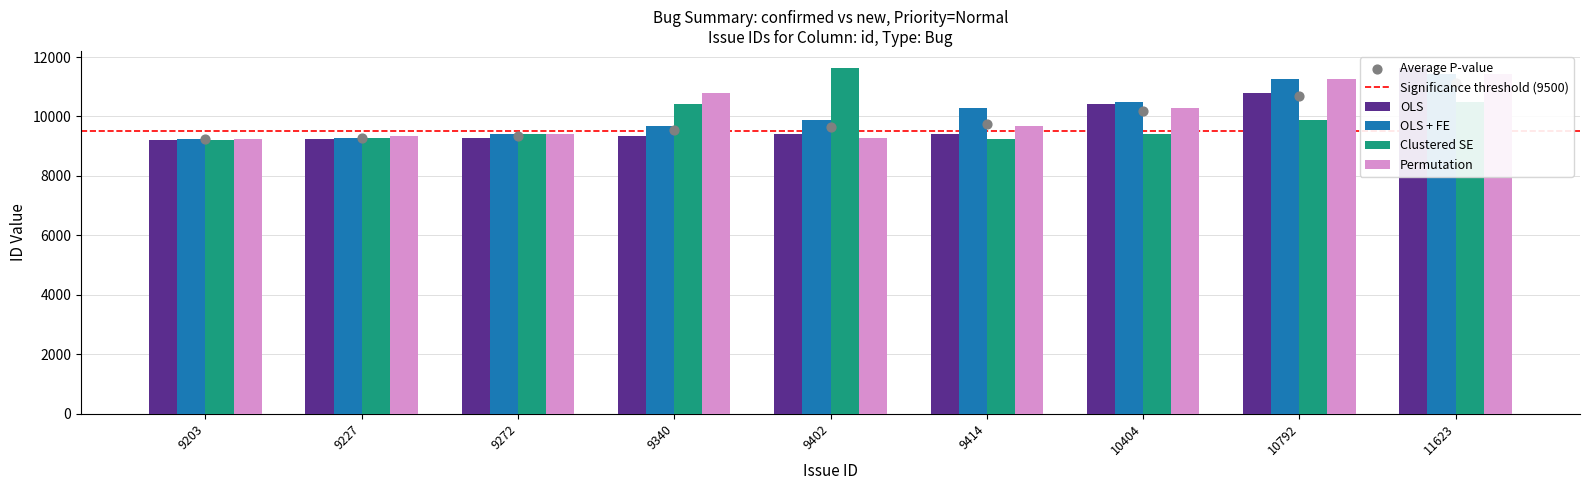

Which series has the largest total across all categories?

OLS + FE